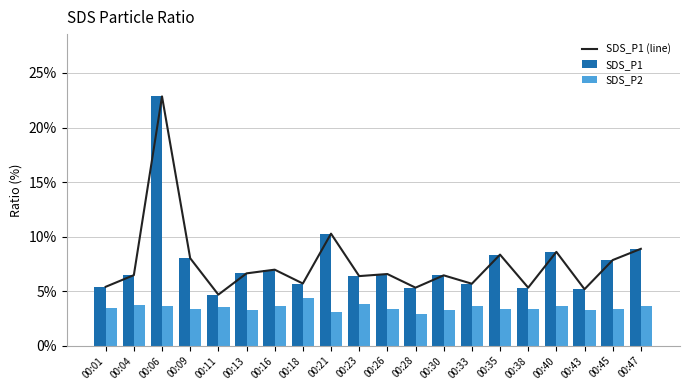

Where does the SDS_P1 (line) series first go above 6?

00:04